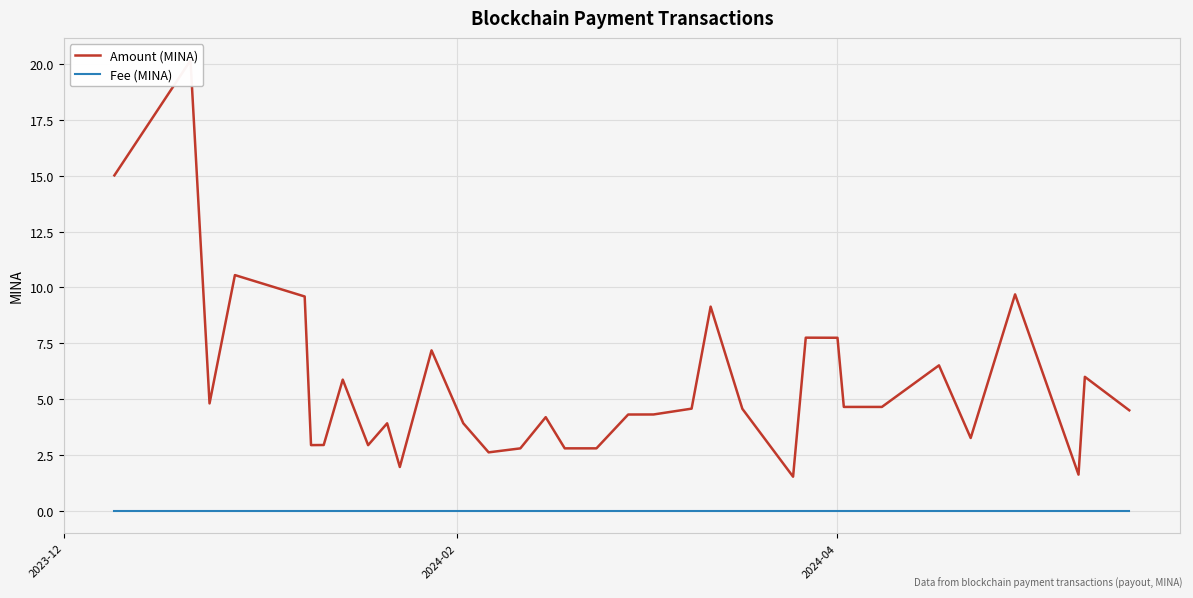

True or false: Amount (MINA) and Fee (MINA) intersect in this chart.

False